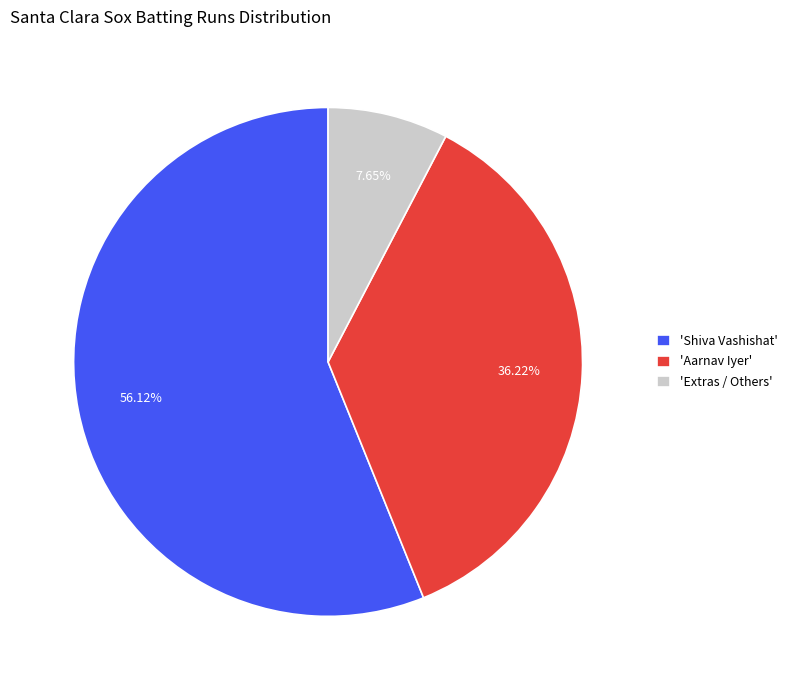

Is there a majority slice in this chart?

Yes